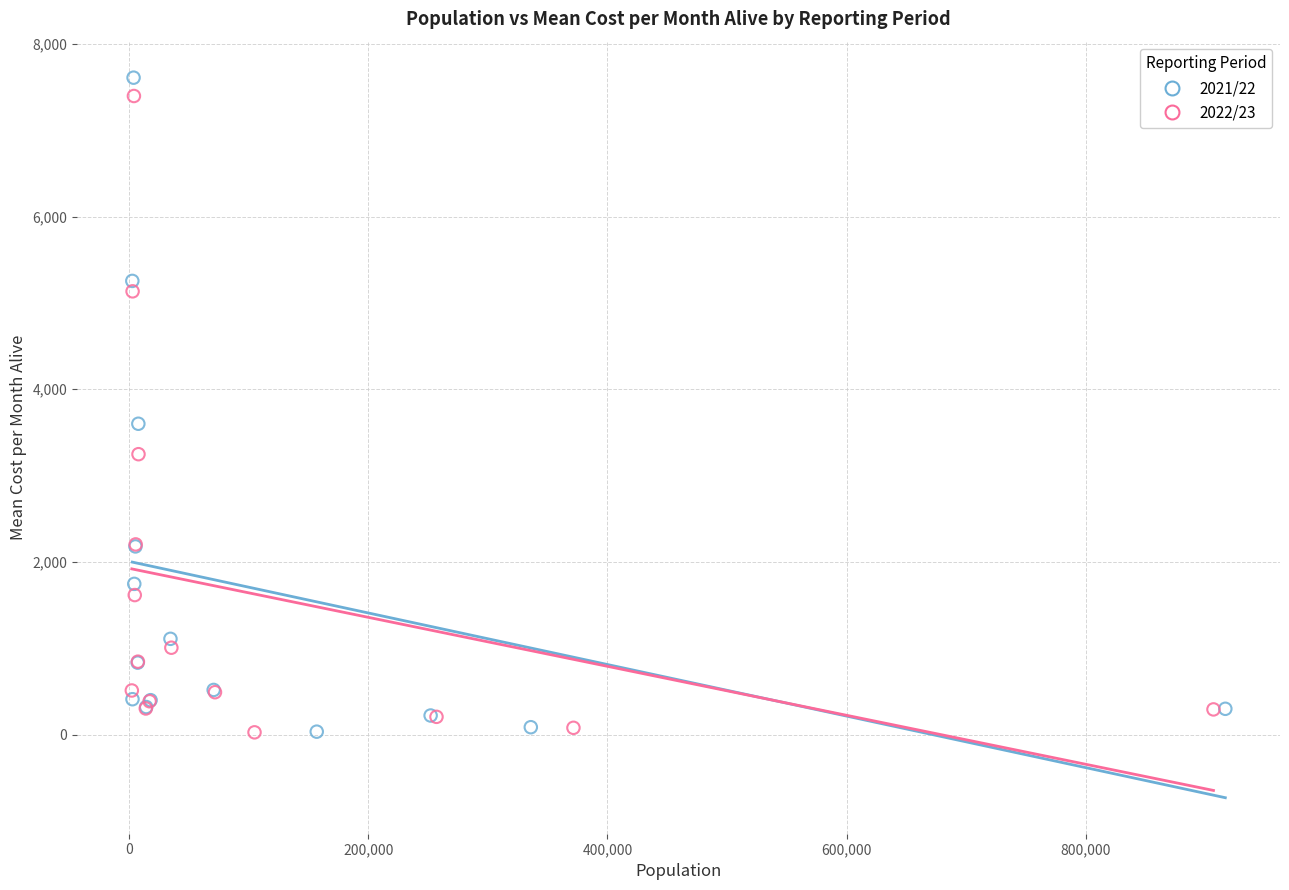

Which series has the widest spread of Y values?

2021/22